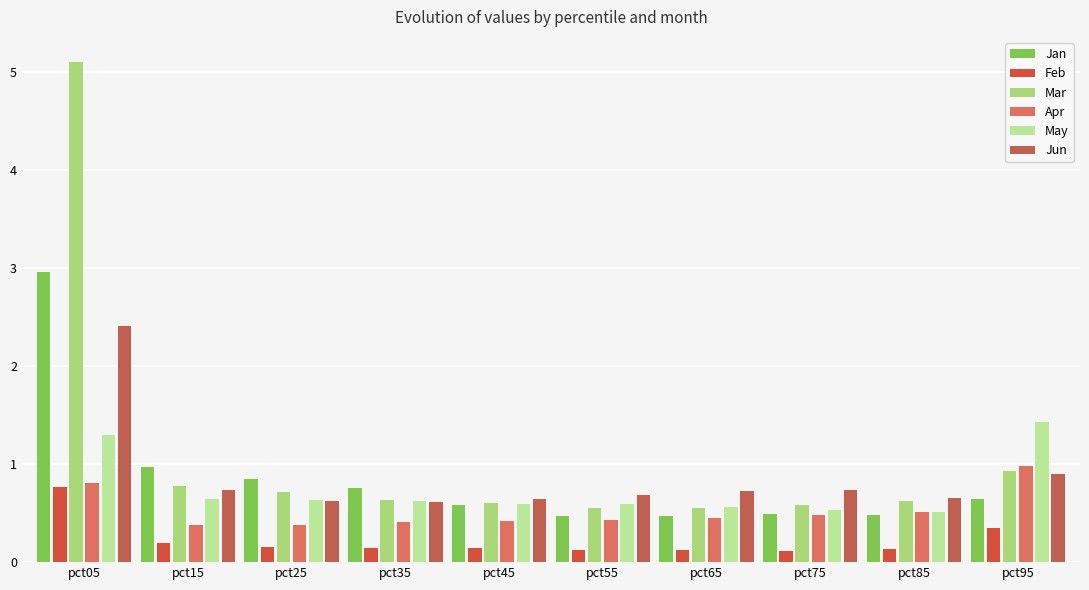

What is the lowest value of the Mar series?

0.6